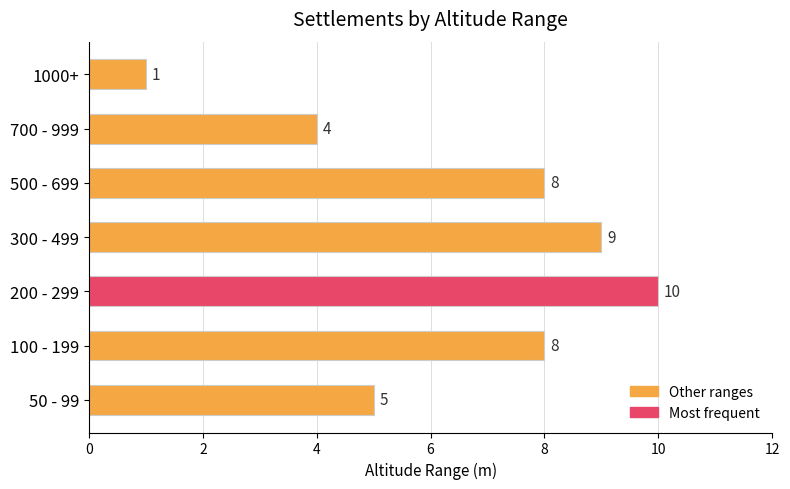

The chart shows a value of 5 at 700 - 999. True or false?

False